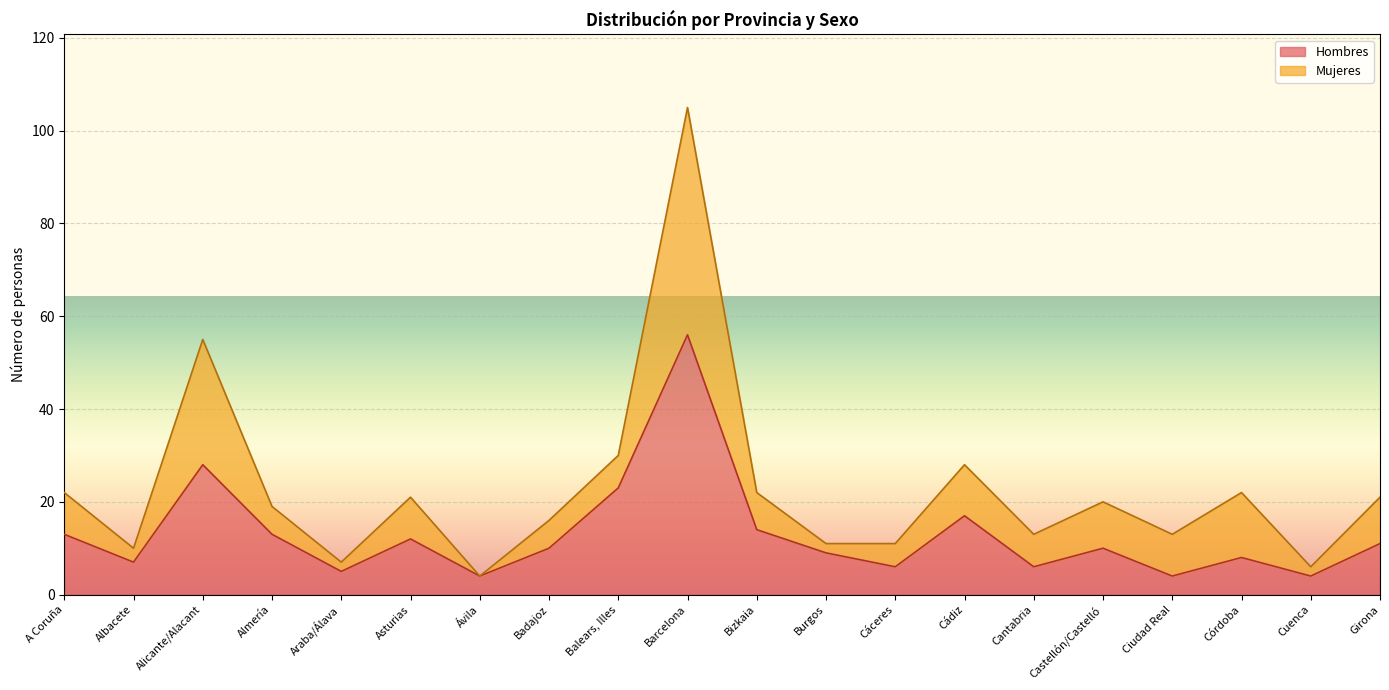

Reading left to right, extract all data points from this chart.

A Coruña=13	Albacete=7	Alicante/Alacant=28	Almería=13	Araba/Álava=5	Asturias=12	Ávila=4	Badajoz=10	Balears, Illes=23	Barcelona=56	Bizkaia=14	Burgos=9	Cáceres=6	Cádiz=17	Cantabria=6	Castellón/Castelló=10	Ciudad Real=4	Córdoba=8	Cuenca=4	Girona=11